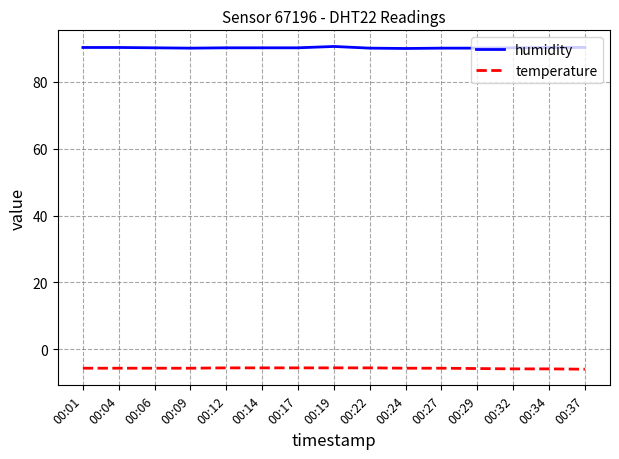

Is the value of humidity at 00:24 greater than the value of temperature at 00:34?

Yes